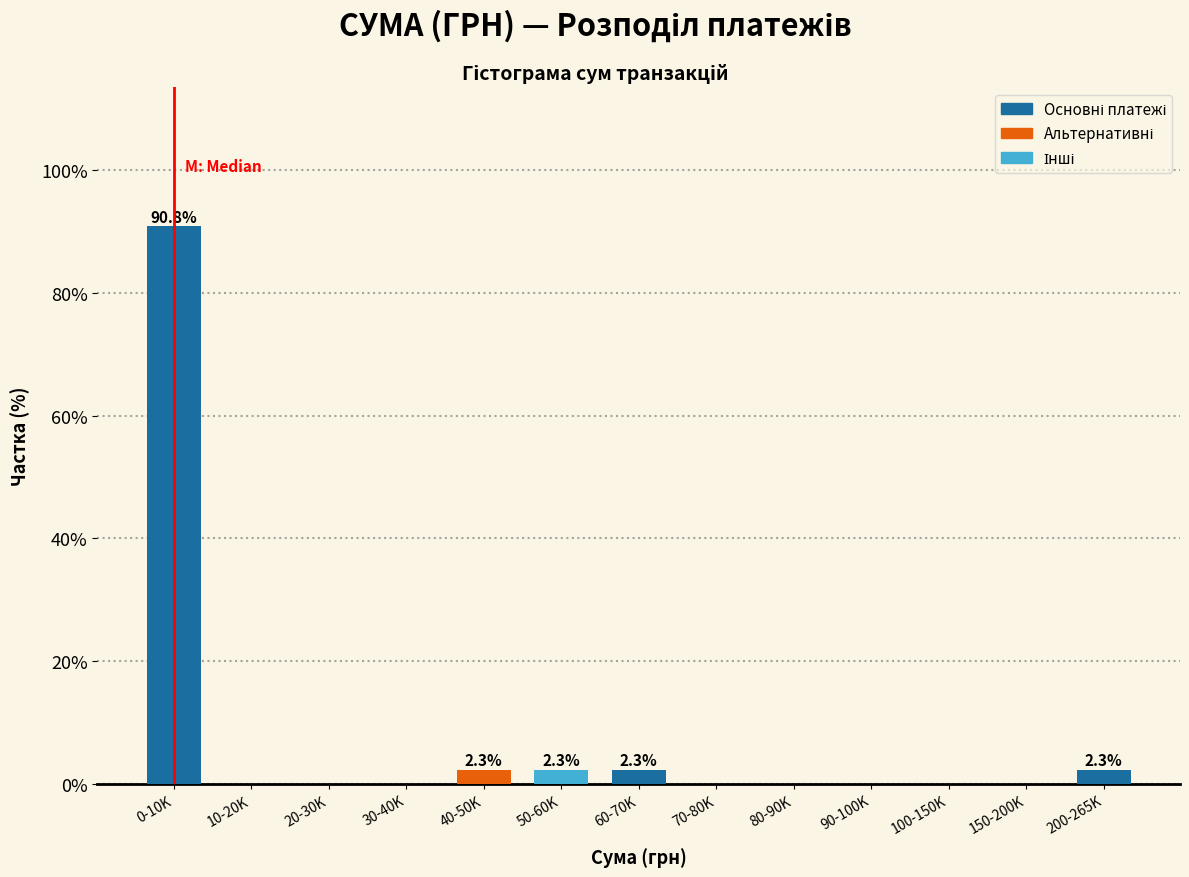

Reading left to right, what are all the values shown in this chart?

0-10K=90.8	10-20K=0.0	20-30K=0.0	30-40K=0.0	40-50K=2.3	50-60K=2.3	60-70K=2.3	70-80K=0.0	80-90K=0.0	90-100K=0.0	100-150K=0.0	150-200K=0.0	200-265K=2.3